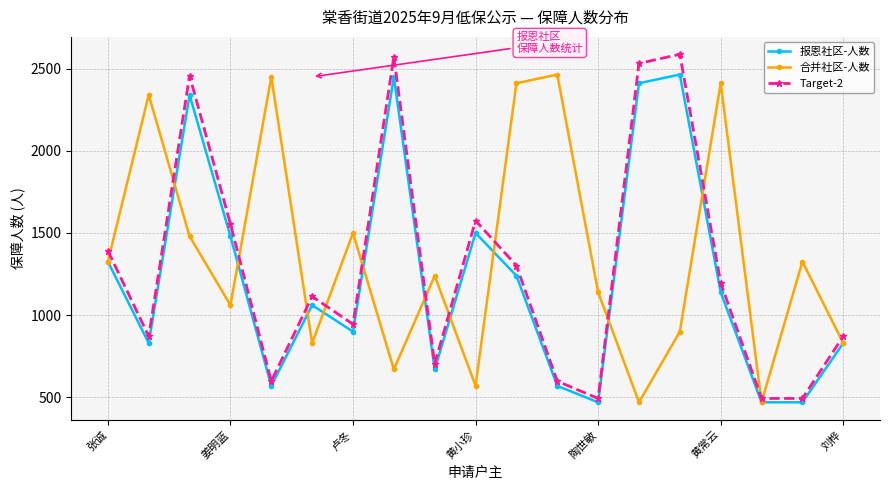

What is the value of the Target-2 point at the 14th from the left?

2531.6